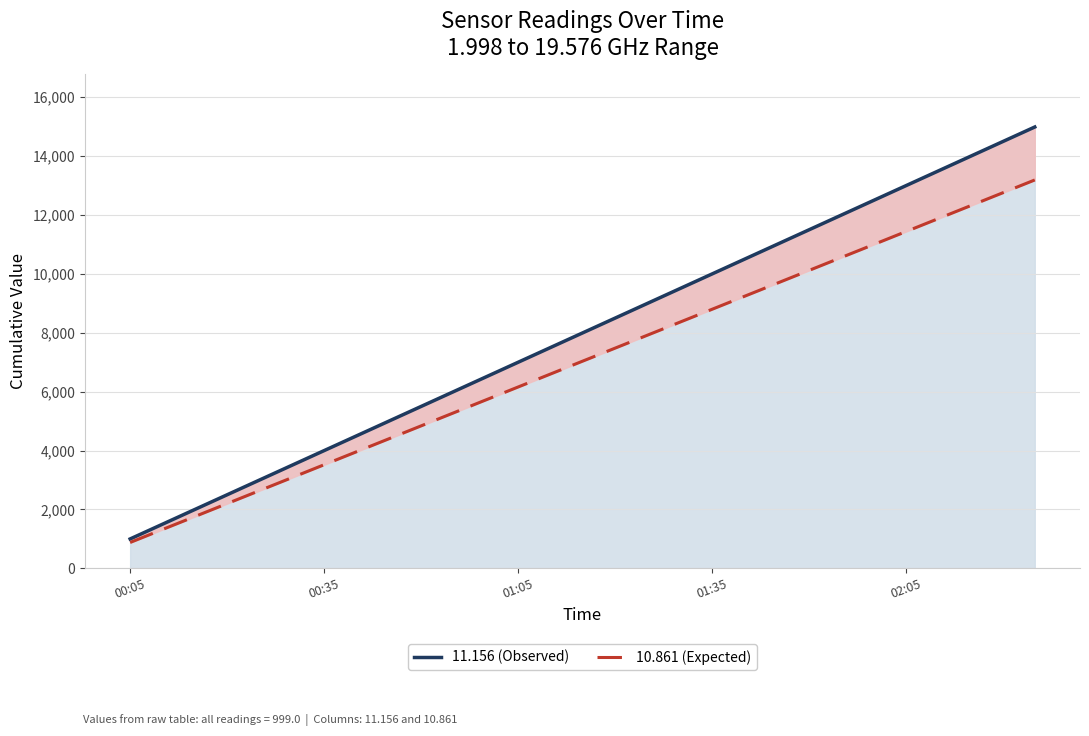

True or false: 10.861 (Expected) and 11.156 (Observed) cross at least once.

False